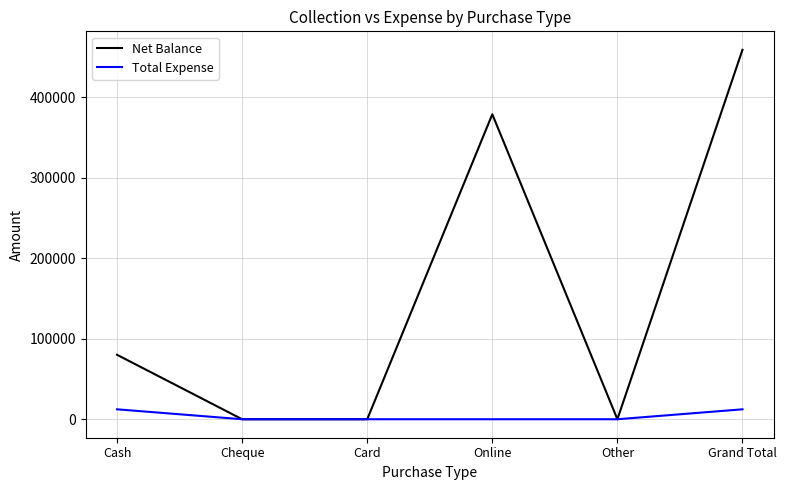

Which series has the widest spread of values?

Net Balance